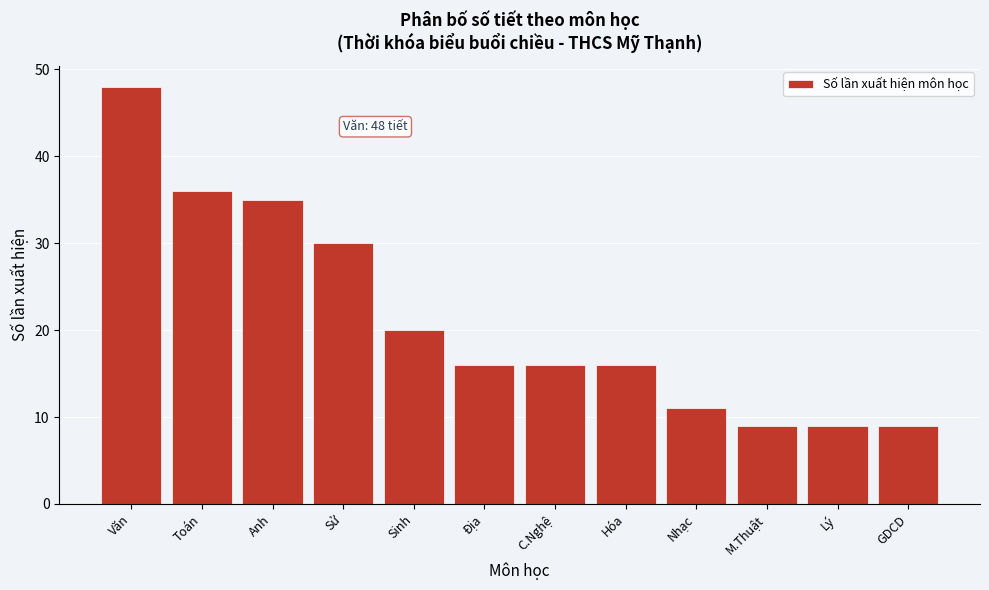

Reading right to left, transcribe all the data shown in this chart.

9	9	9	11	16	16	16	20	30	35	36	48